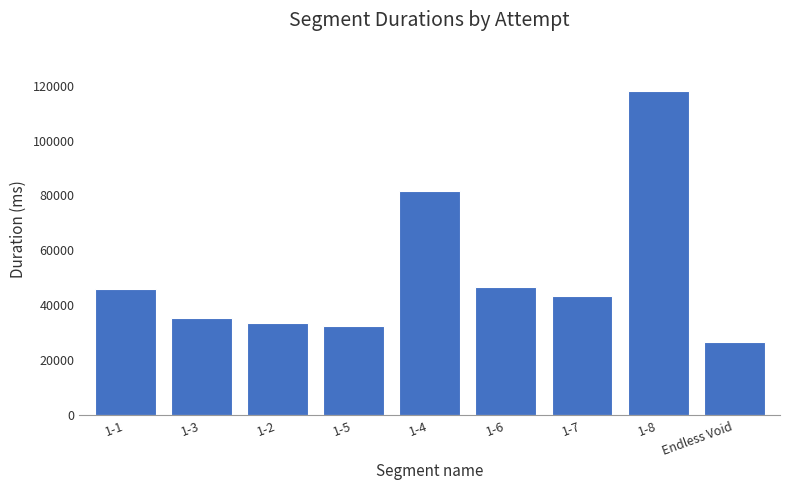

Are the bars grouped side by side (vs. stacked)?

No